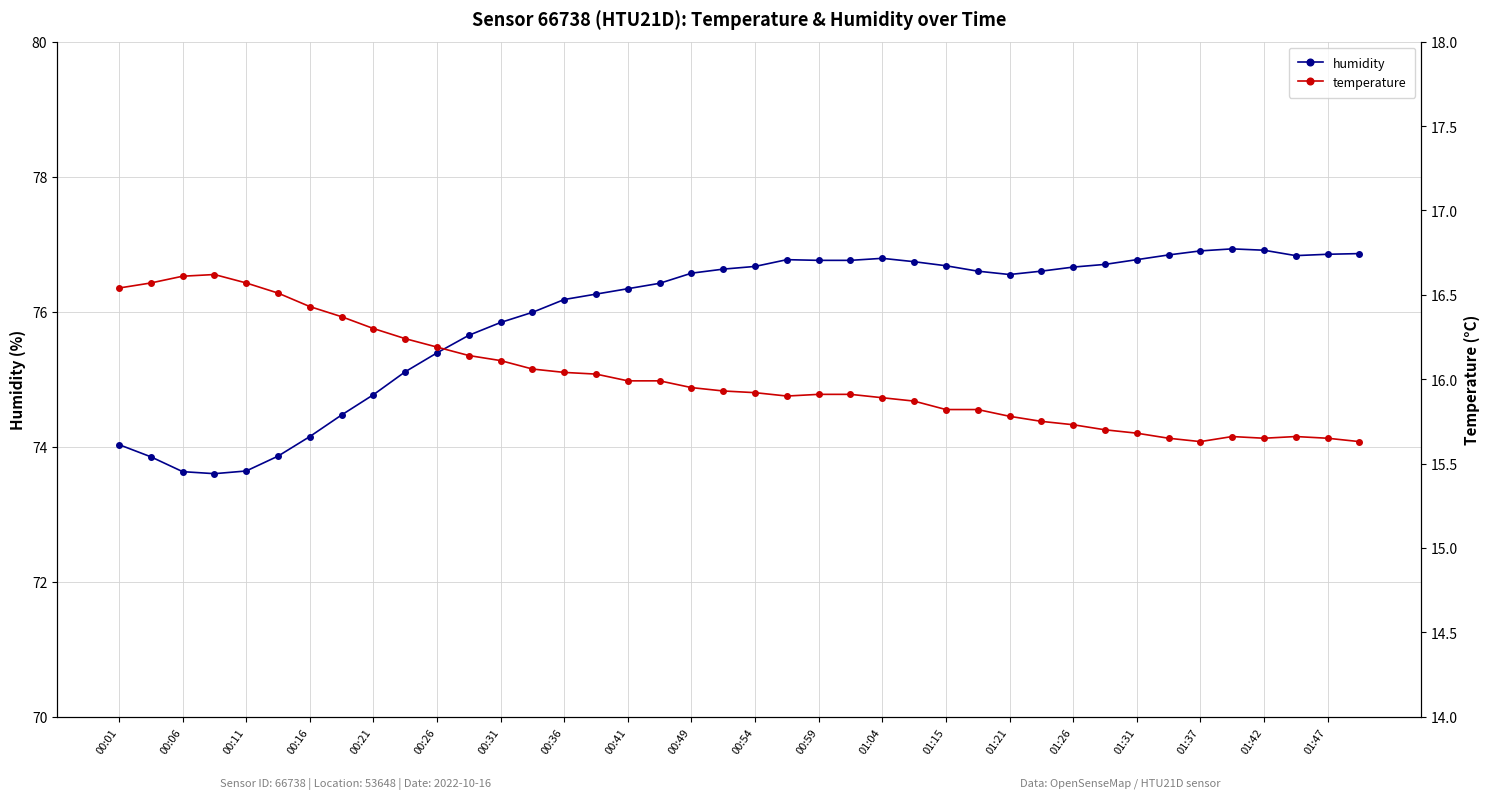

What is the value of the humidity point at the 13th from the left?

75.8